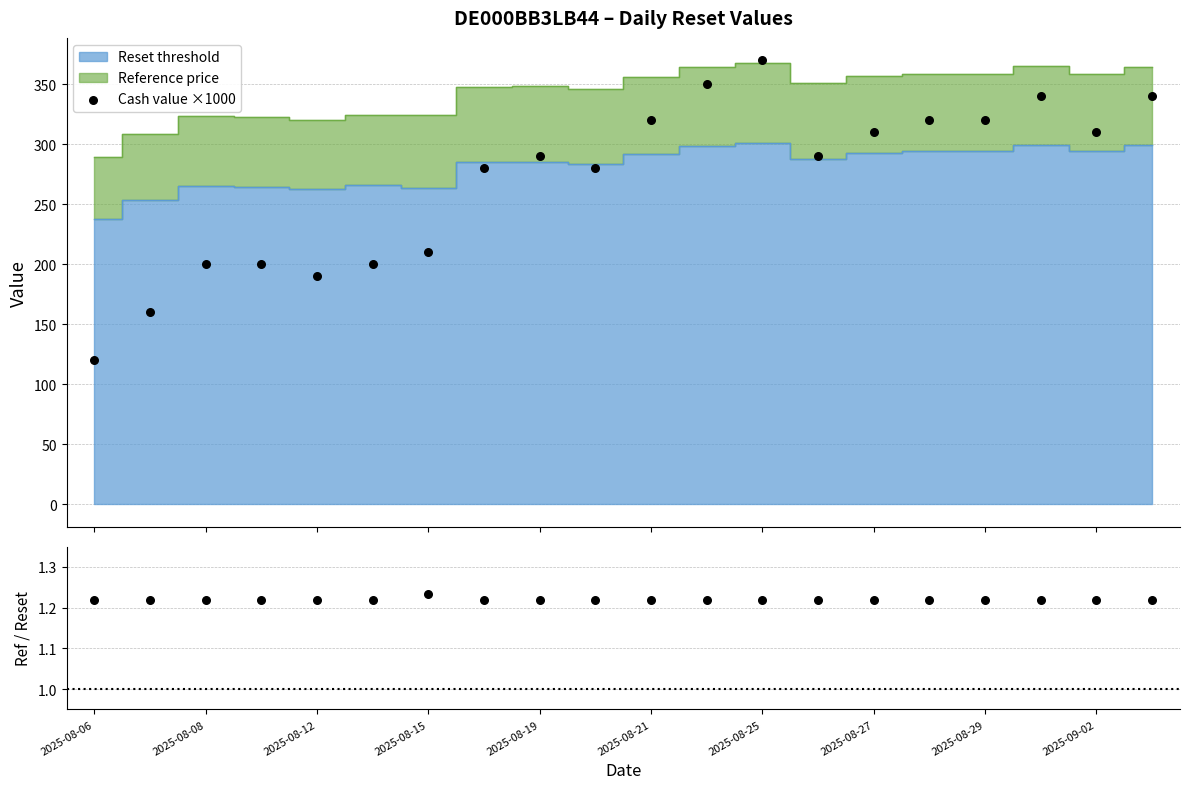

Which series reaches the maximum Y coordinate?

Cash value ×1000